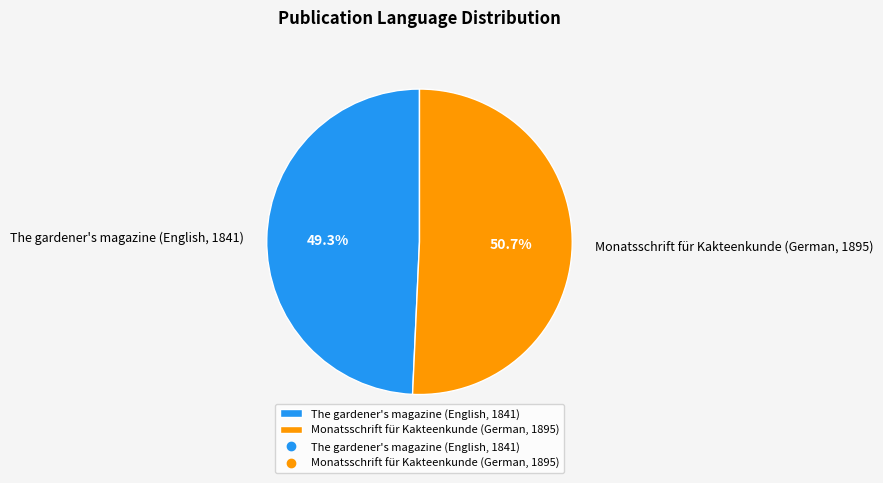

Is the sum of Monatsschrift für Kakteenkunde (German, 1895) and The gardener's magazine (English, 1841) greater than half?

Yes